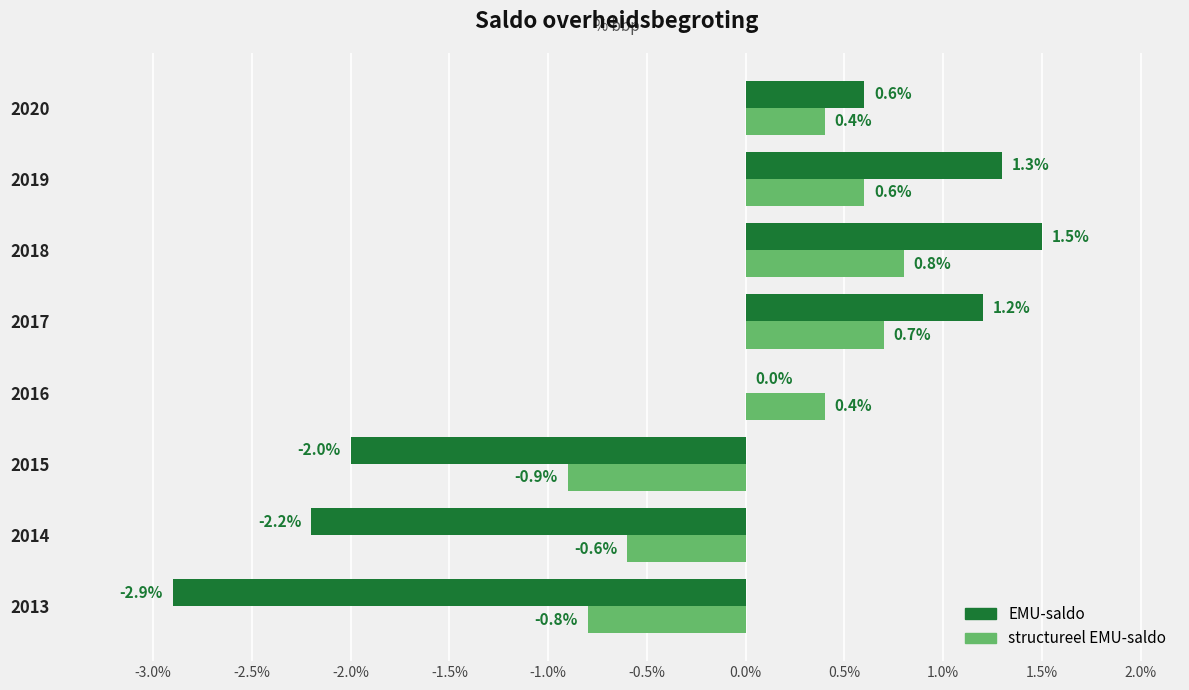

How many series are shown in this chart?

2